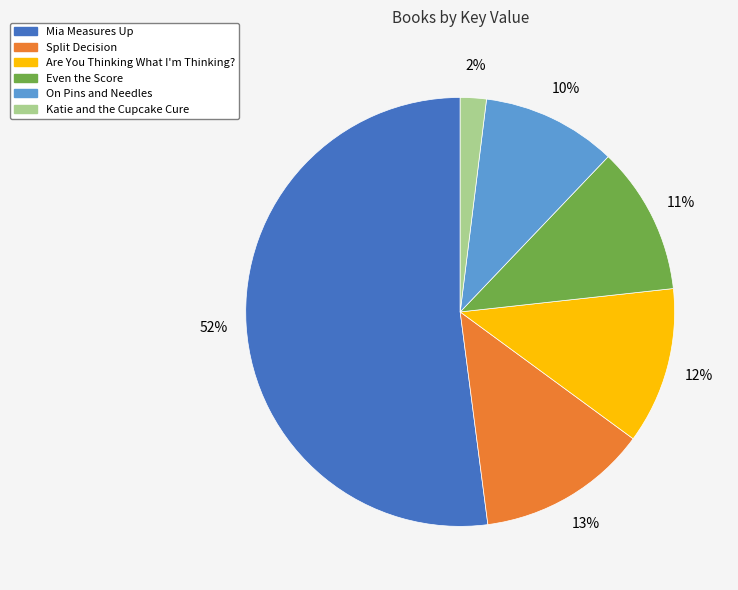

True or false: On Pins and Needles accounts for 1% of the total.

False